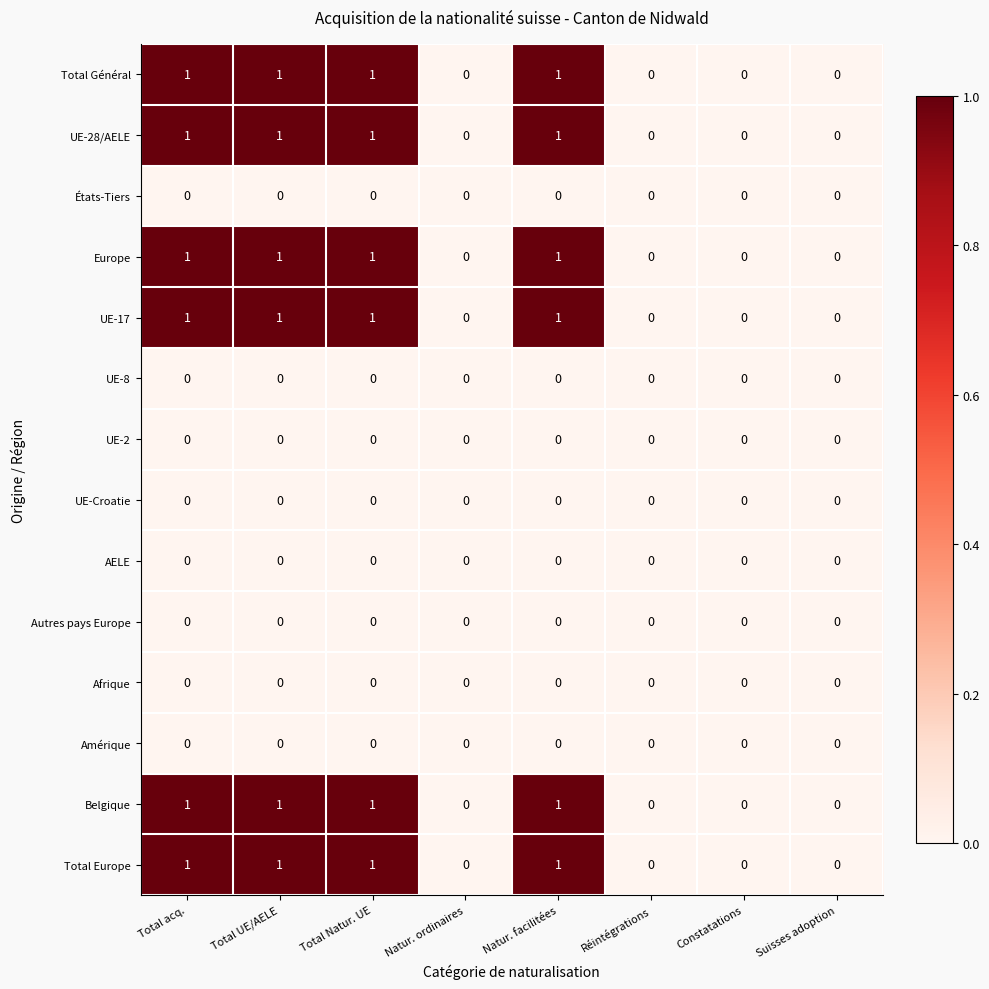

Count the Total Europe values in the range 0 to 1.

8